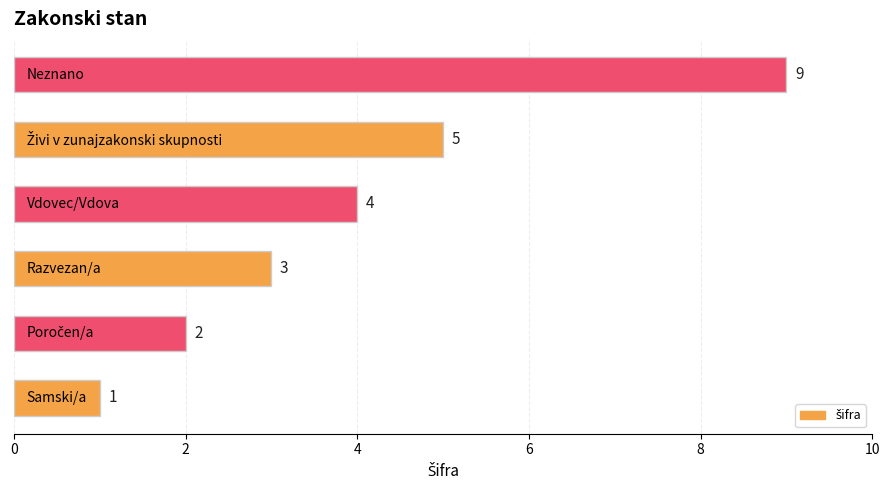

Count the values in the range 2 to 5.

4